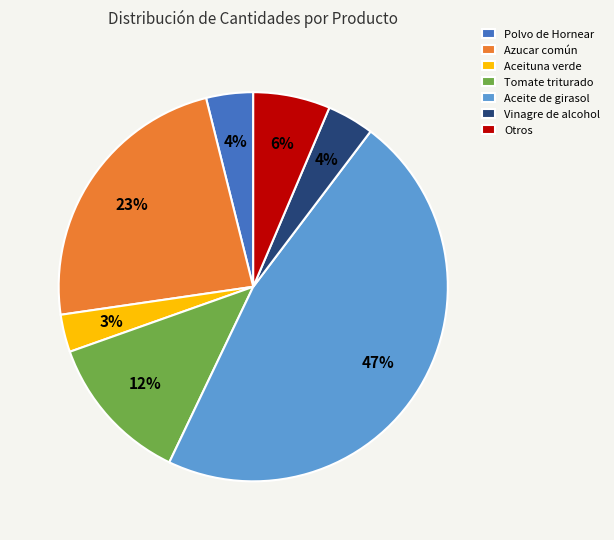

The Azucar común slice represents 34% of the pie. True or false?

False